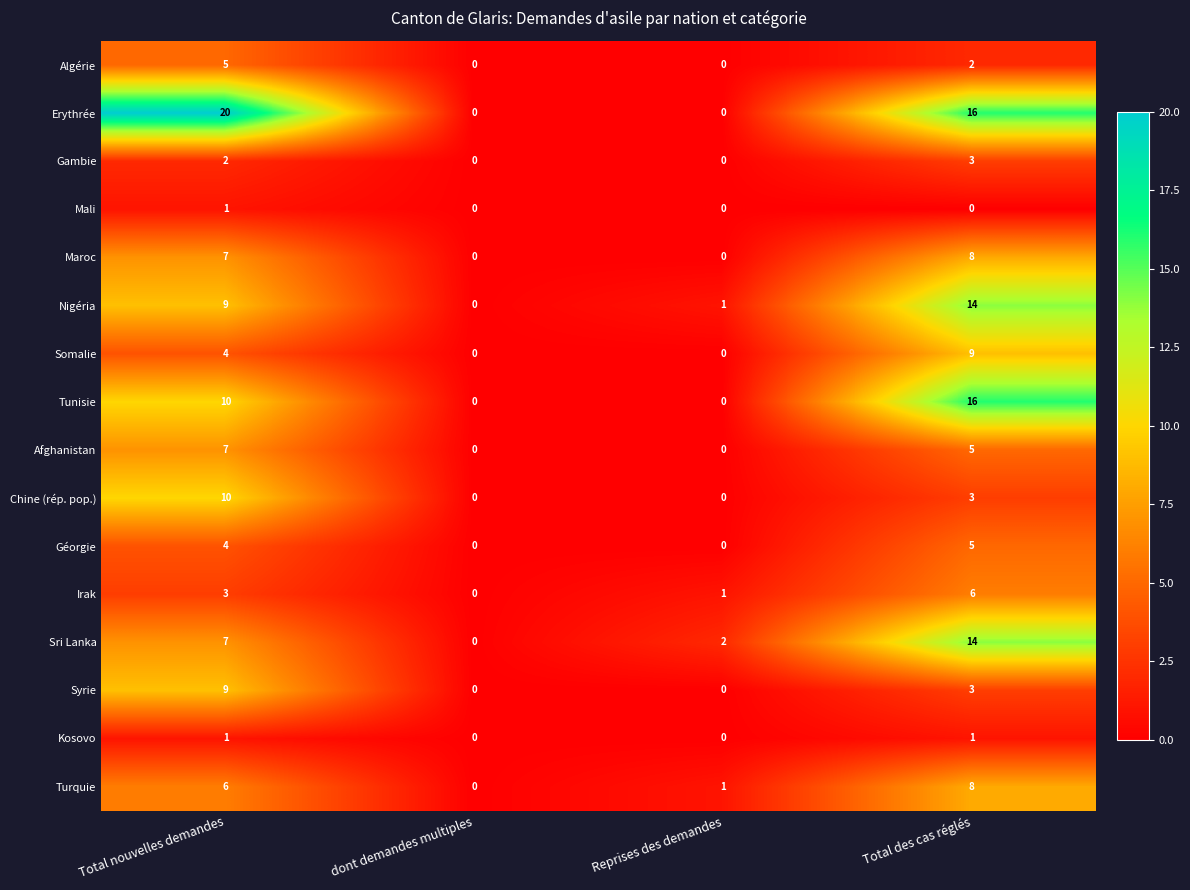

Where does the Erythrée series first go above 16?

Total nouvelles demandes